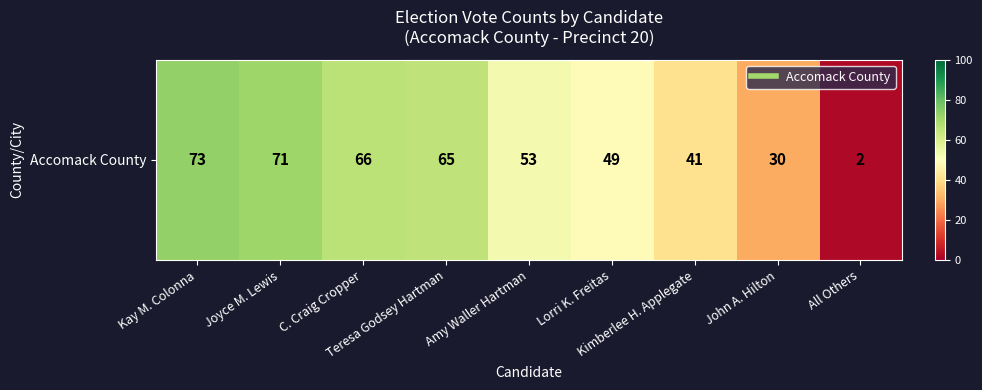

The value at John A. Hilton is 18. True or false?

False